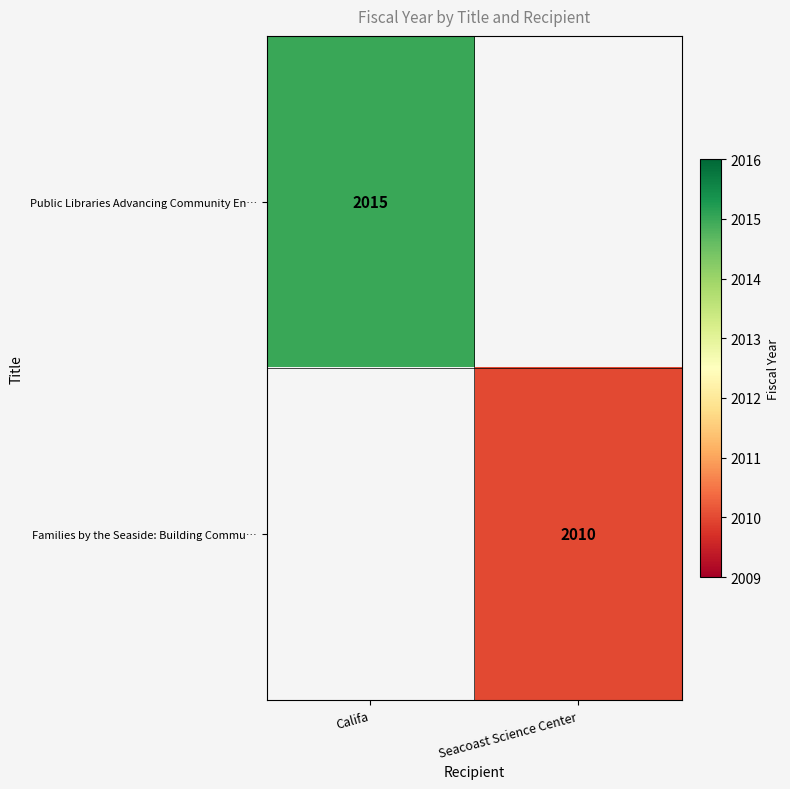

True or false: Families by the Seaside: Building Commu… has a value of 2010 at Seacoast Science Center.

True